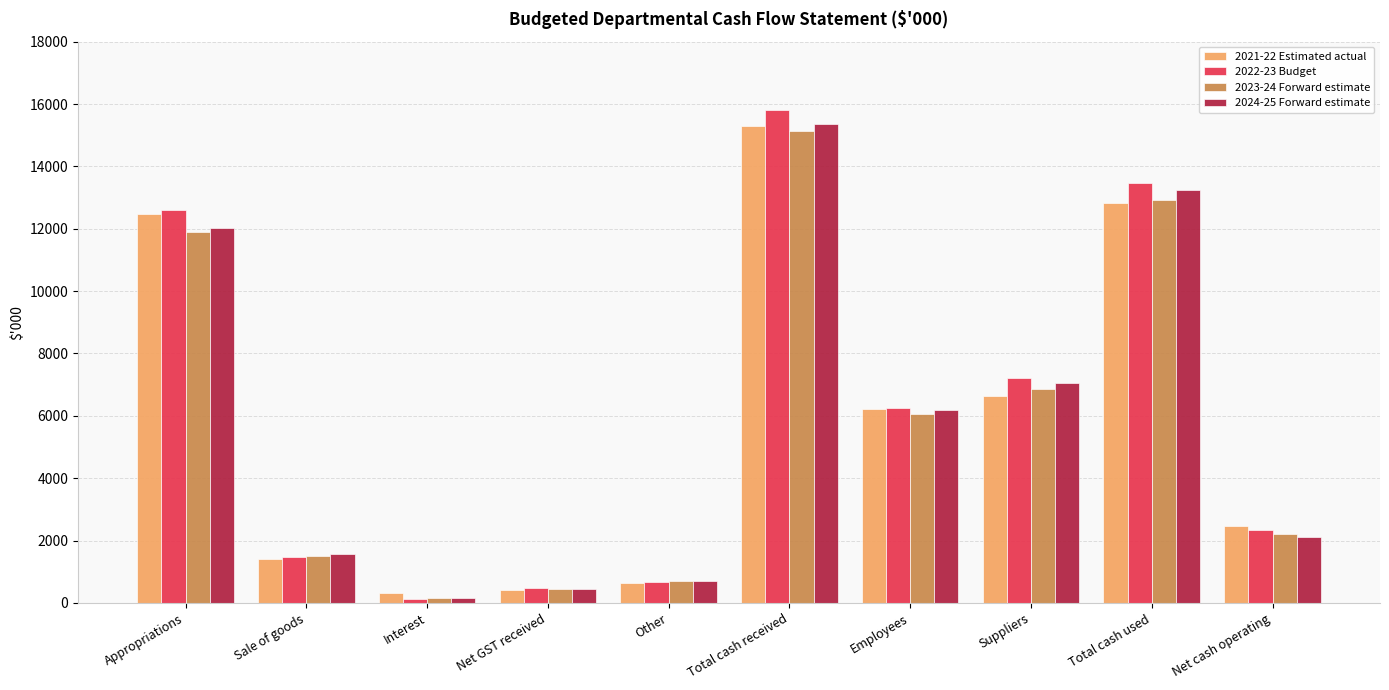

Reading right to left, what are all the values shown in this chart?

2021-22 Estimated actual: Net cash operating=2460	Total cash used=12838	Suppliers=6628	Employees=6210	Total cash received=15298	Other=652	Net GST received=430	Interest=323	Sale of goods=1418	Appropriations=12475
2022-23 Budget: Net cash operating=2342	Total cash used=13466	Suppliers=7222	Employees=6244	Total cash received=15808	Other=673	Net GST received=475	Interest=139	Sale of goods=1466	Appropriations=12615
2023-24 Forward estimate: Net cash operating=2223	Total cash used=12913	Suppliers=6850	Employees=6063	Total cash received=15136	Other=694	Net GST received=441	Interest=146	Sale of goods=1514	Appropriations=11896
2024-25 Forward estimate: Net cash operating=2106	Total cash used=13243	Suppliers=7059	Employees=6184	Total cash received=15349	Other=715	Net GST received=454	Interest=153	Sale of goods=1564	Appropriations=12013